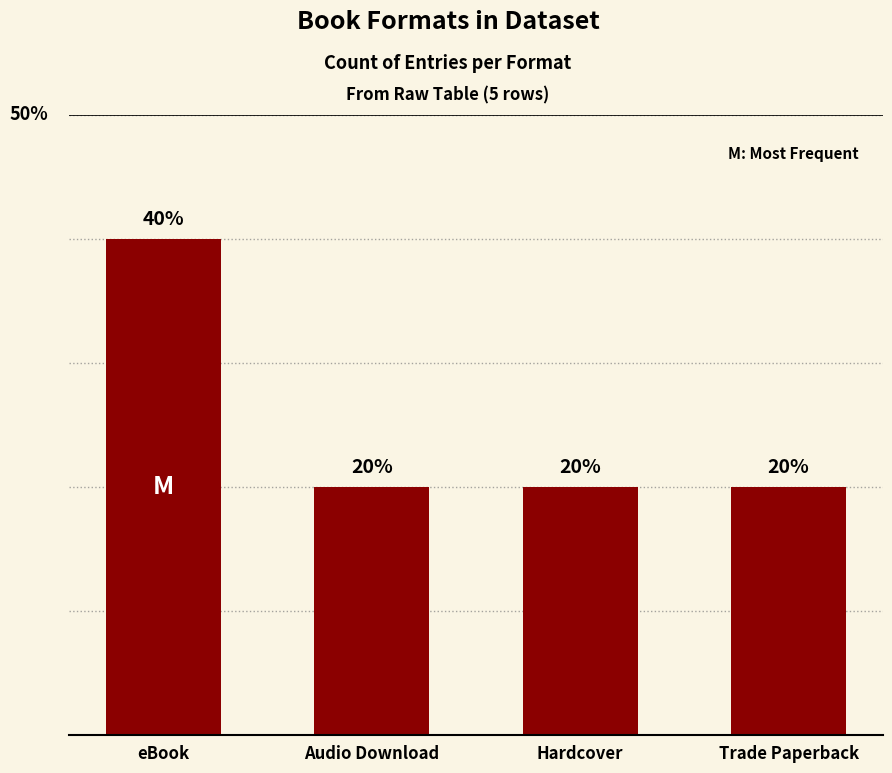

Are the bars horizontal?

No